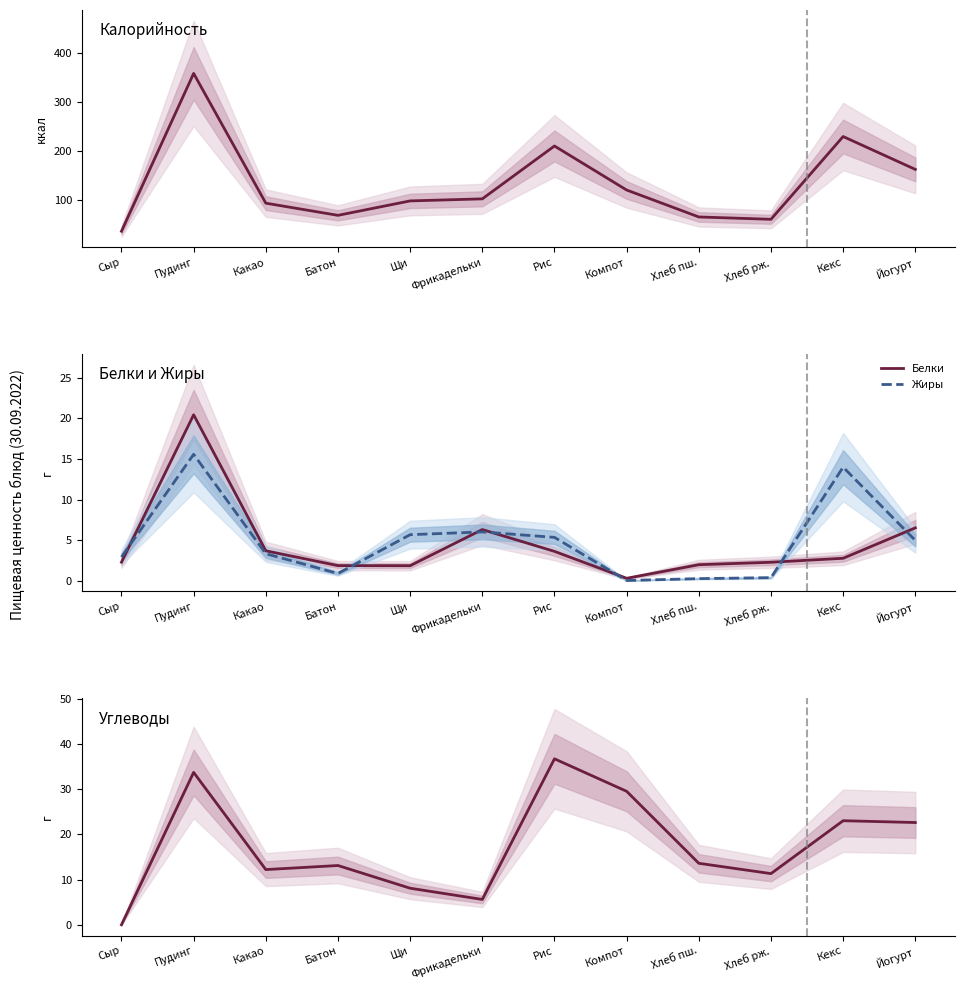

At which category is the sum across all series the highest?

Пудинг